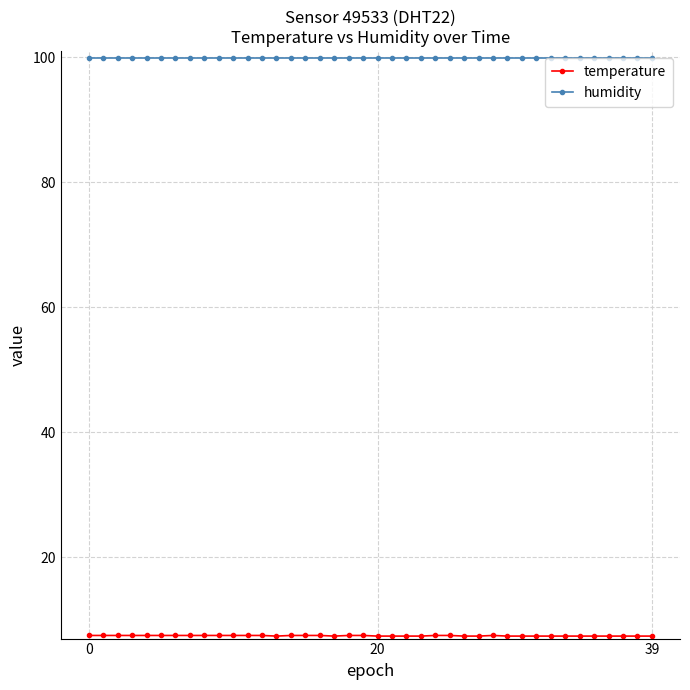

Is this an area chart (filled region under the line)?

No